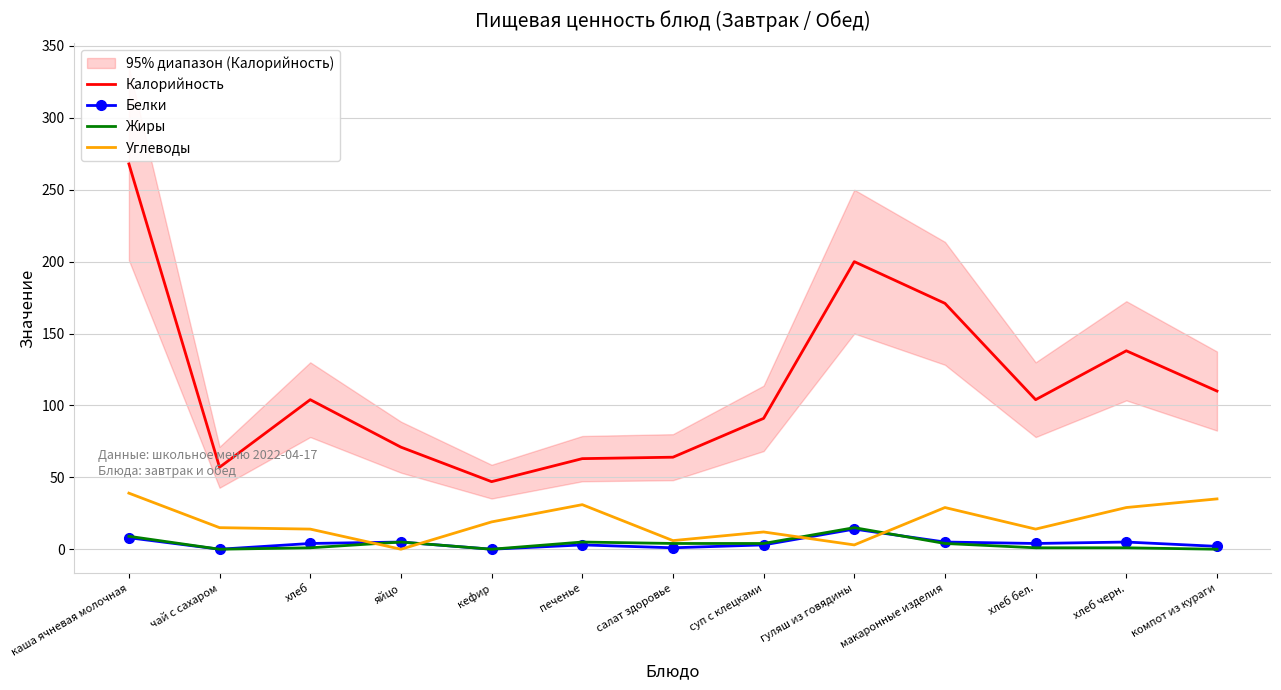

List the labels in order of Жиры value, largest first.

гуляш из говядины, каша ячневая молочная, яйцо, печенье, салат здоровье, суп с клецками, макаронные изделия, хлеб, хлеб бел., хлеб черн., чай с сахаром, кефир, компот из кураги